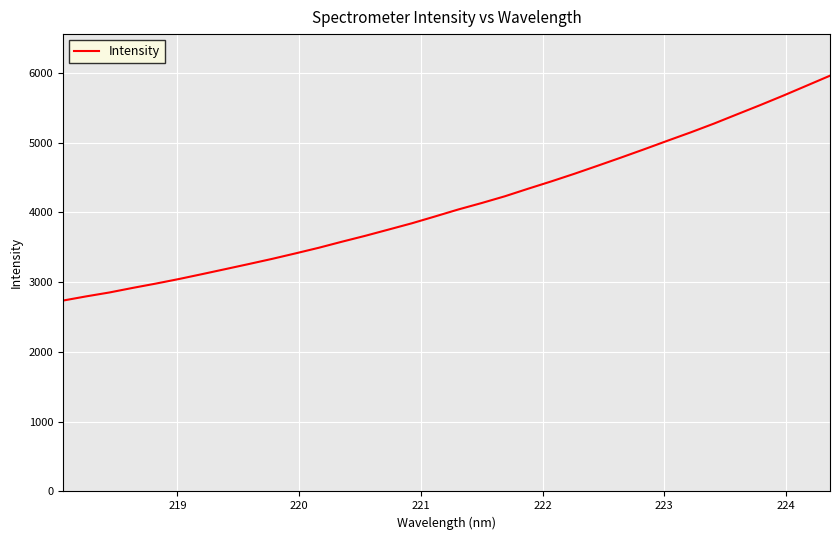

What is the minimum value shown in the chart?

2735.8